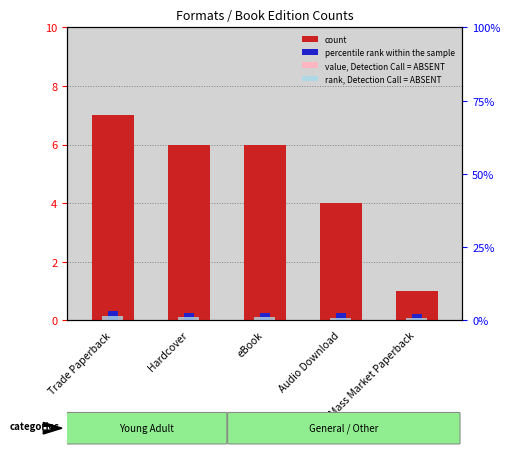

List the labels in order of percentile rank within the sample value, largest first.

Trade Paperback, Hardcover, eBook, Audio Download, Mass Market Paperback